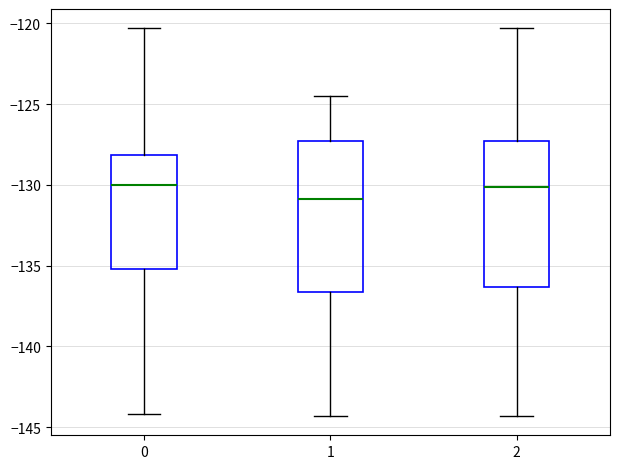

Reading left to right, transcribe this box plot: for each box, give where its median line is, the range the box spans, and where its two whiskers end, as read against the y-axis. The values are not printed on the chart, so give them approximately, as read against the axis.

0: median -130.0, box -135.0 to -128.0, whiskers -144.0 to -120.5
1: median -131.0, box -136.5 to -127.5, whiskers -144.5 to -124.5
2: median -130.0, box -136.5 to -127.5, whiskers -144.5 to -120.5